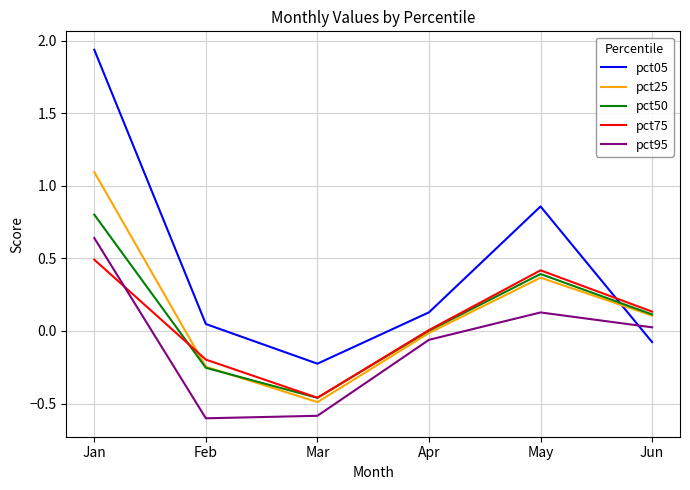

True or false: pct95 and pct50 cross at least once.

False